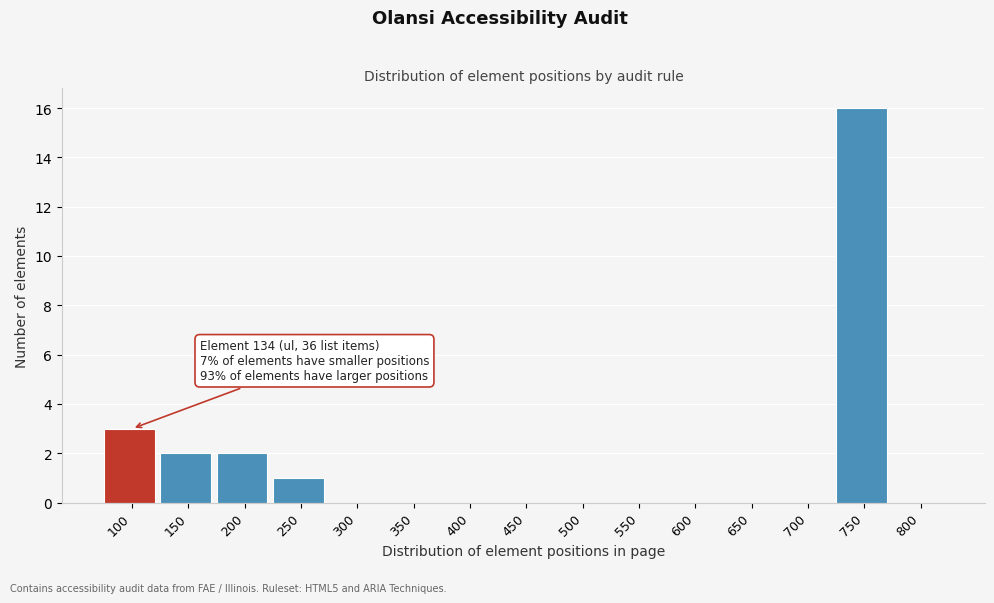

What is the sum of all values?

24